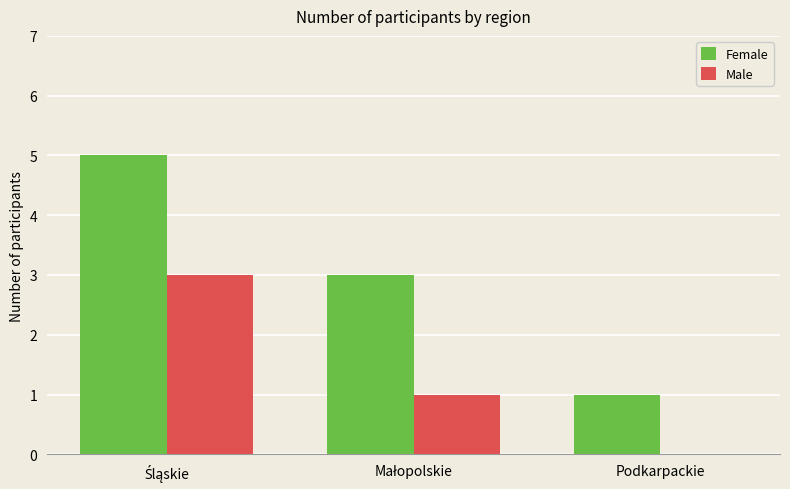

What is the greatest value displayed?

5